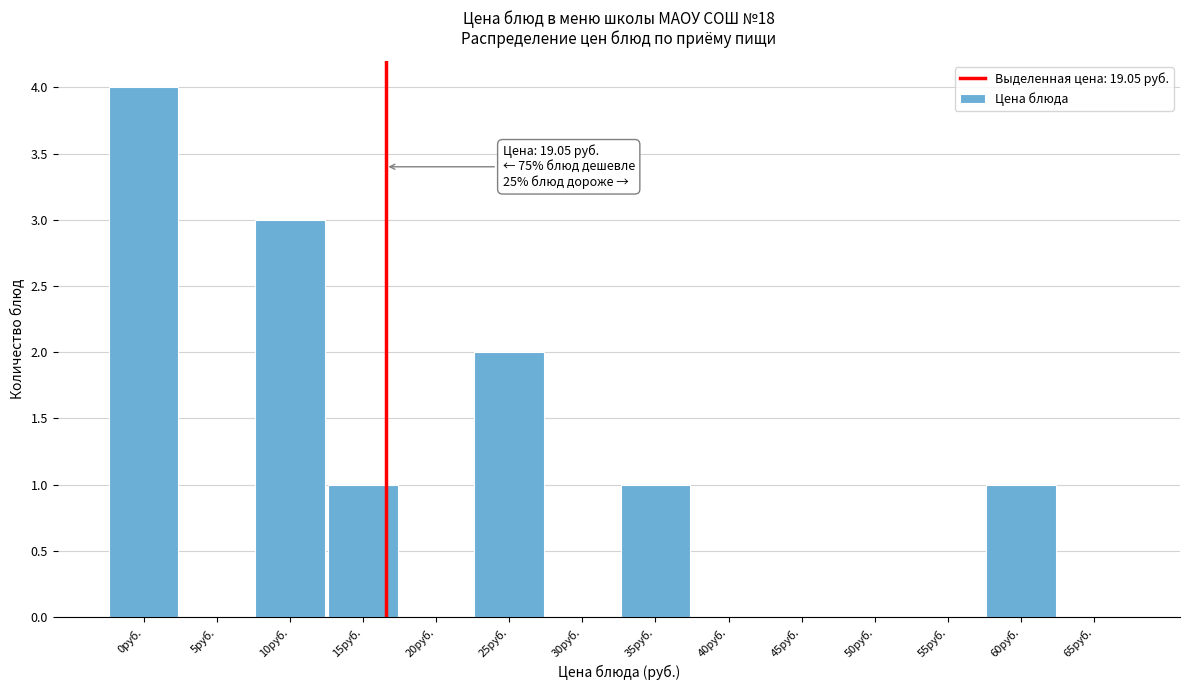

Reading left to right, extract all data points from this chart.

0руб.=4	5руб.=0	10руб.=3	15руб.=1	20руб.=0	25руб.=2	30руб.=0	35руб.=1	40руб.=0	45руб.=0	50руб.=0	55руб.=0	60руб.=1	65руб.=0